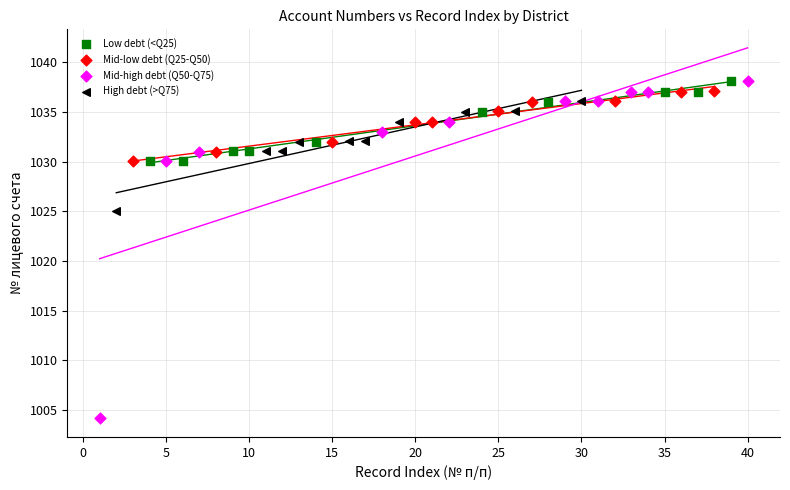

Which series has the largest Y range (max minus min)?

Mid-high debt (Q50-Q75)